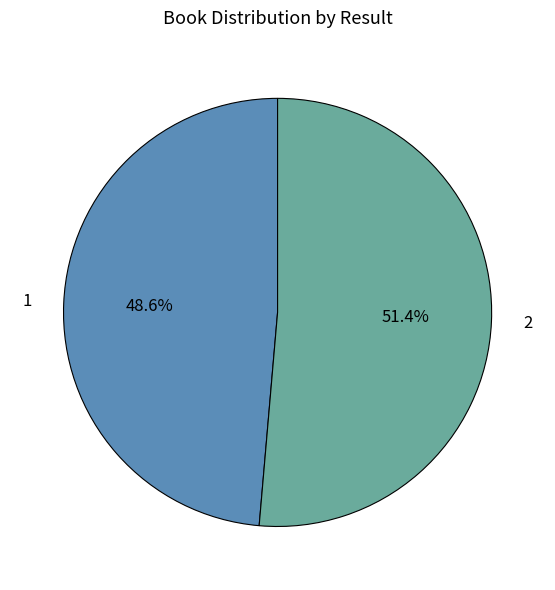

Does any single category account for the majority?

Yes